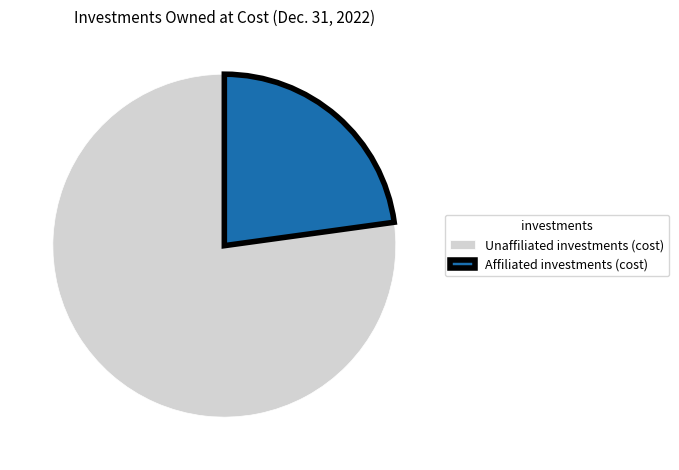

What is the majority slice?

Unaffiliated investments (cost)